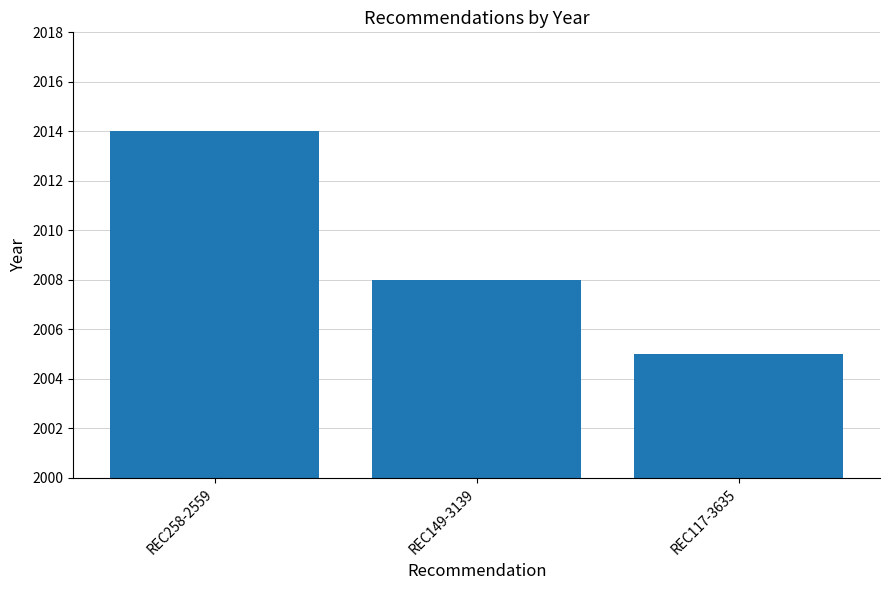

What is the sum of all values?

6027